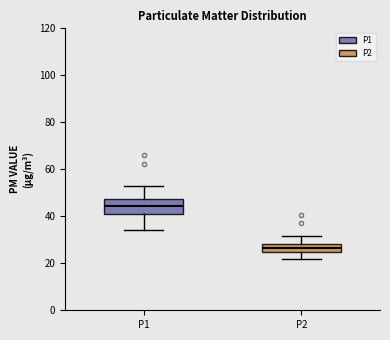

Reading left to right, read every box against the y-axis: the position of its median line, the range the box covers, and the ends of its whiskers. The values are not printed on the chart, so give them approximately, as read against the axis.

P1: median 44, box 40 to 48, whiskers 34 to 54
P2: median 26, box 24 to 28, whiskers 22 to 32